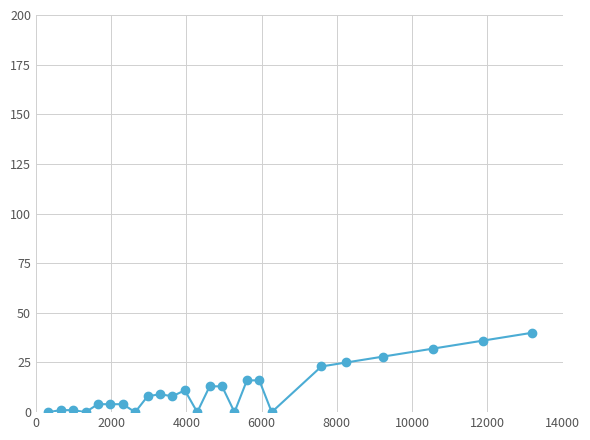

Does the chart display data point markers on the line(s)?

Yes